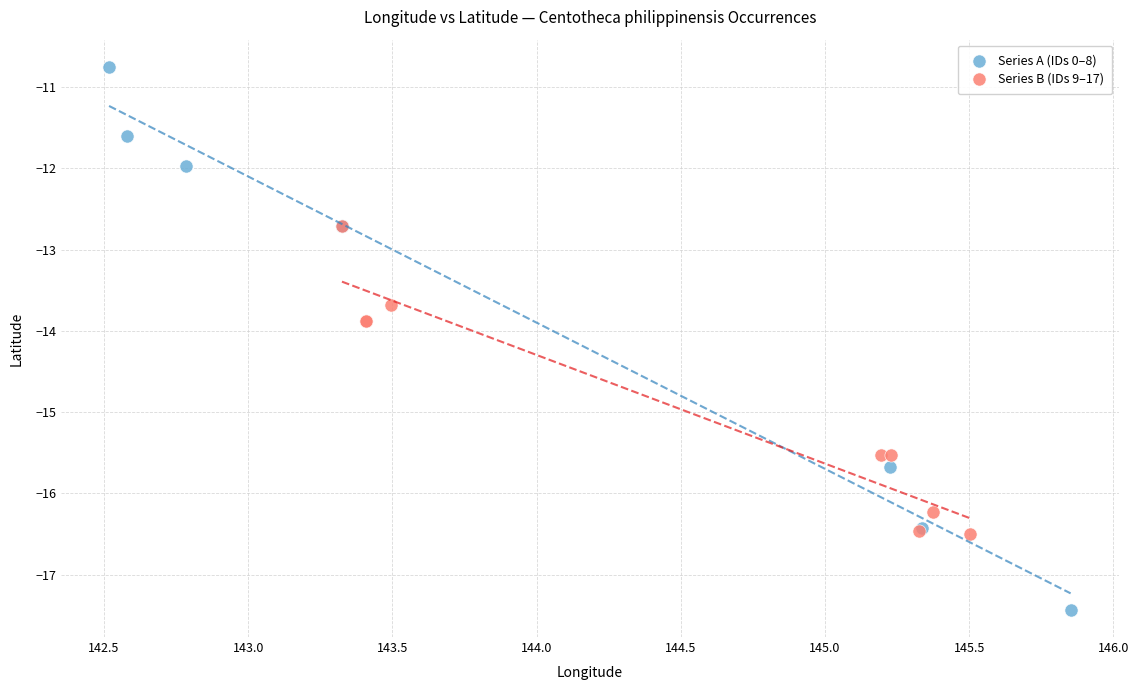

Which series has the largest Y range (max minus min)?

Series A (IDs 0–8)